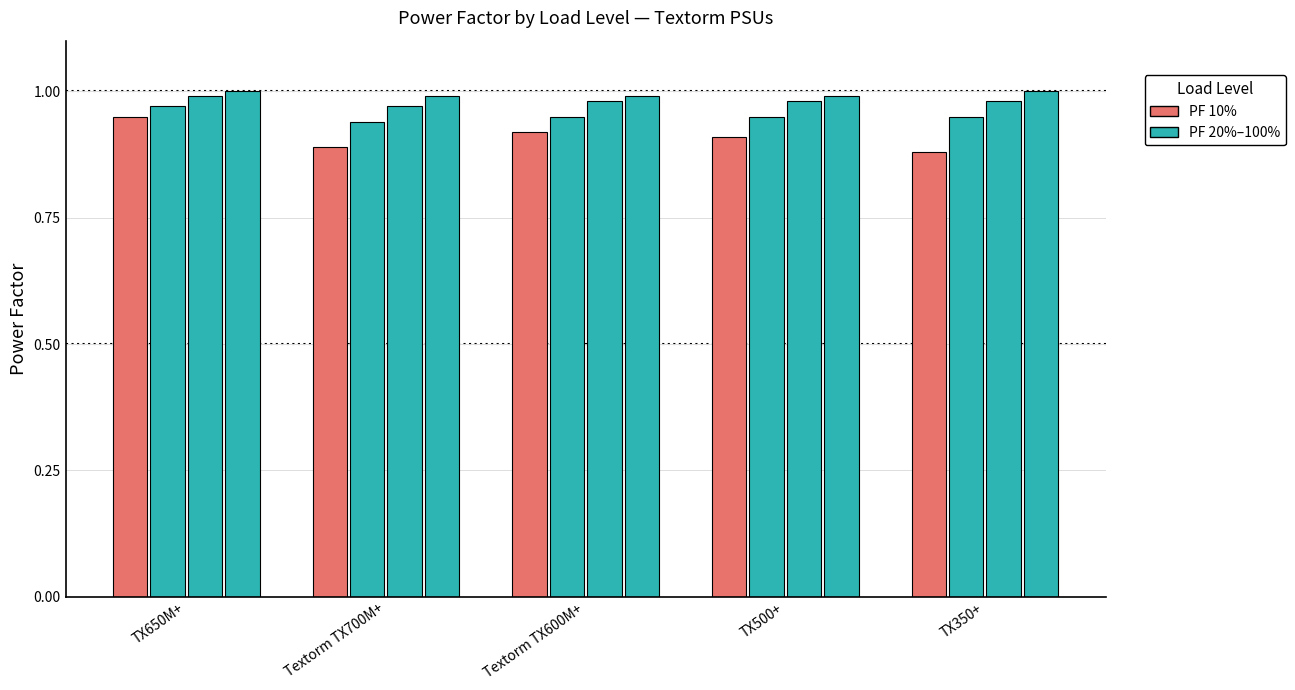

How many distinct data groups are displayed?

4